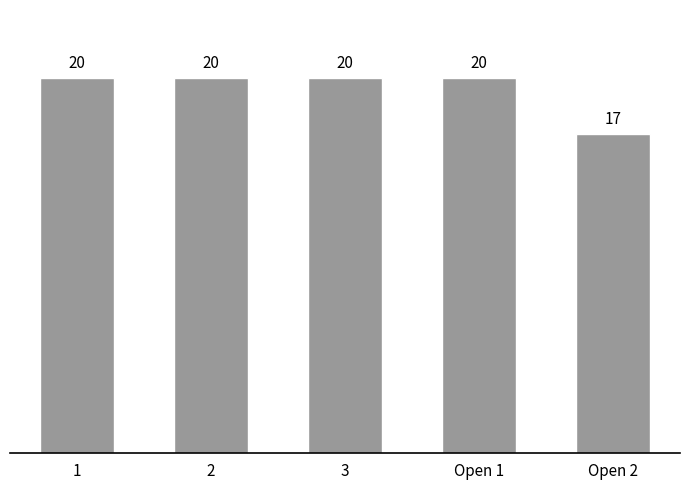

What is the minimum value shown in the chart?

17